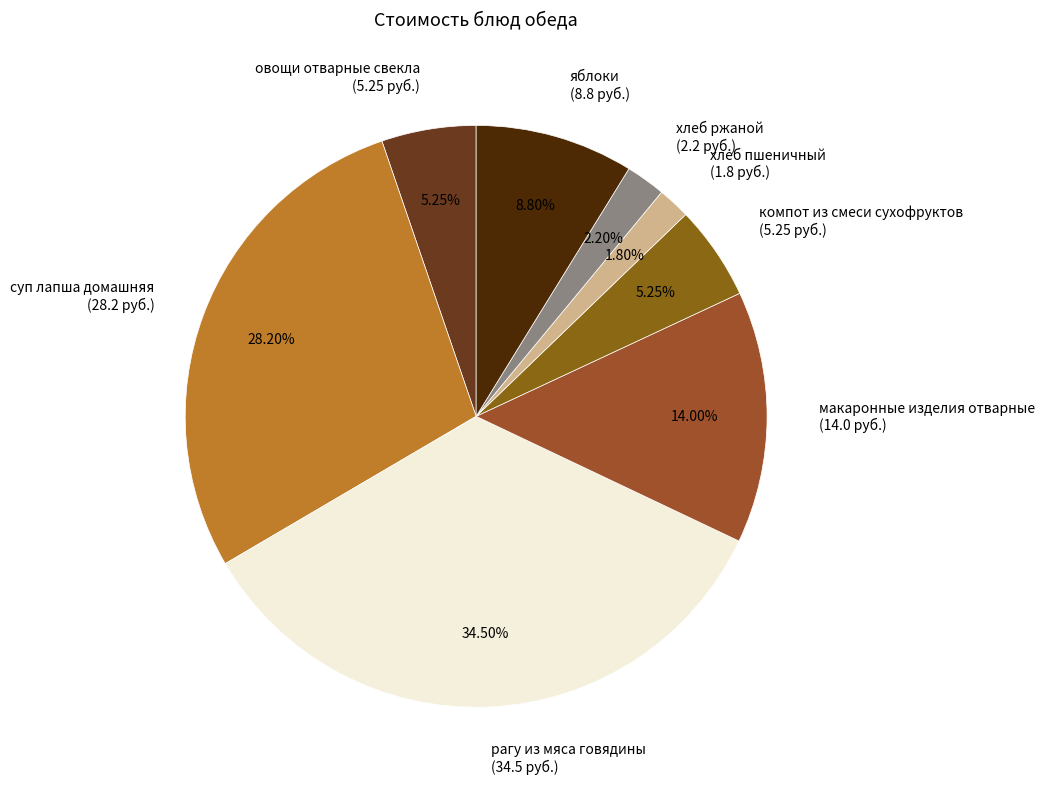

Combined, what portion of the pie is яблоки and компот из смеси сухофруктов?

14.1%